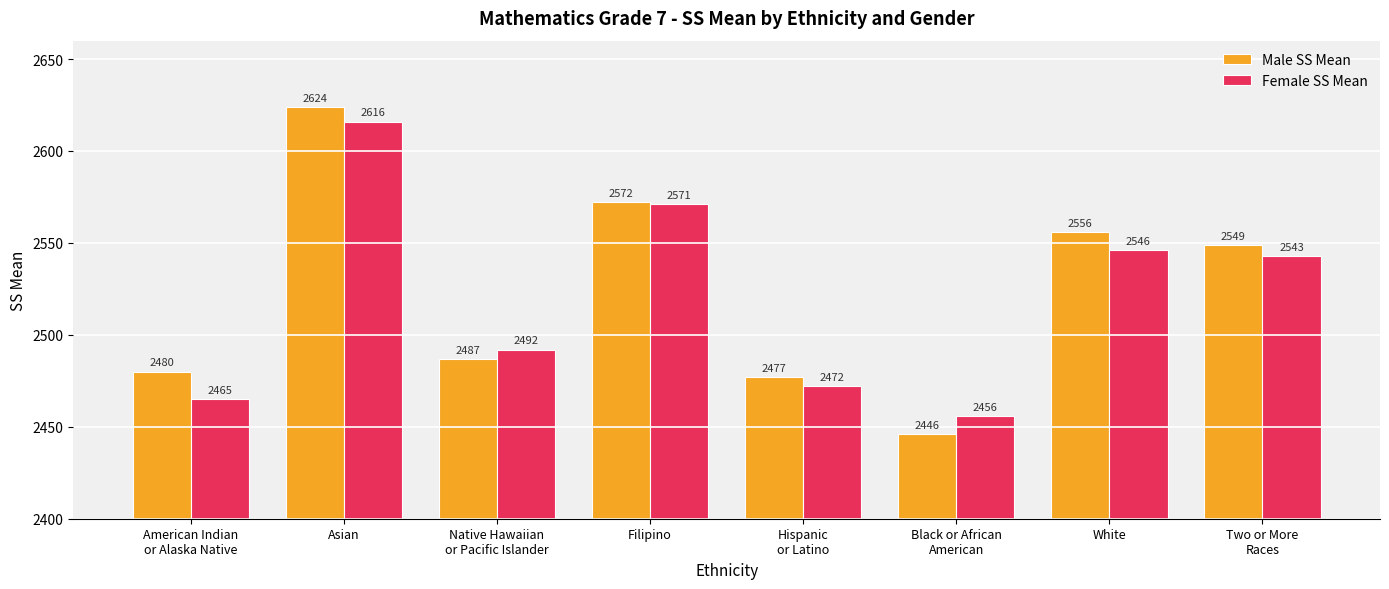

Reading right to left, extract all data points from this chart.

Male SS Mean: Two or More
Races=2549	White=2556	Black or African
American=2446	Hispanic
or Latino=2477	Filipino=2572	Native Hawaiian
or Pacific Islander=2487	Asian=2624	American Indian
or Alaska Native=2480
Female SS Mean: Two or More
Races=2543	White=2546	Black or African
American=2456	Hispanic
or Latino=2472	Filipino=2571	Native Hawaiian
or Pacific Islander=2492	Asian=2616	American Indian
or Alaska Native=2465